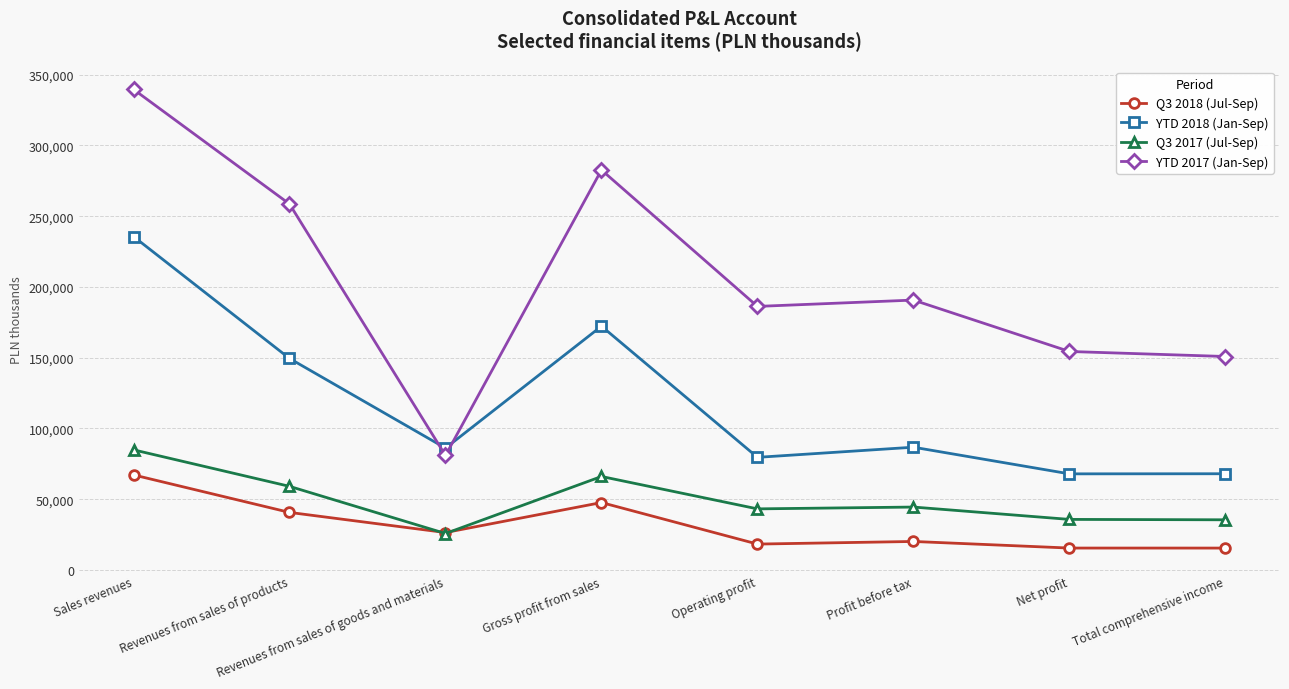

Is this an area chart (filled region under the line)?

No